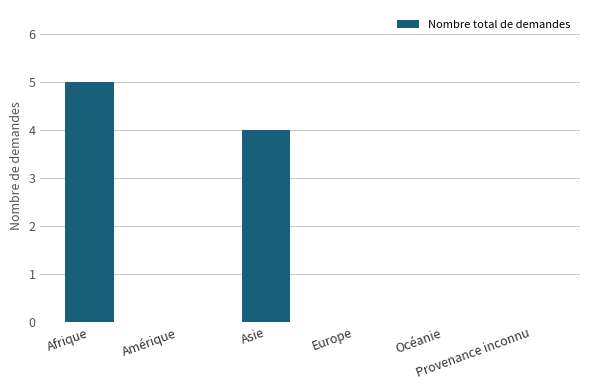

Is it true that the value at Provenance inconnu is 3?

False